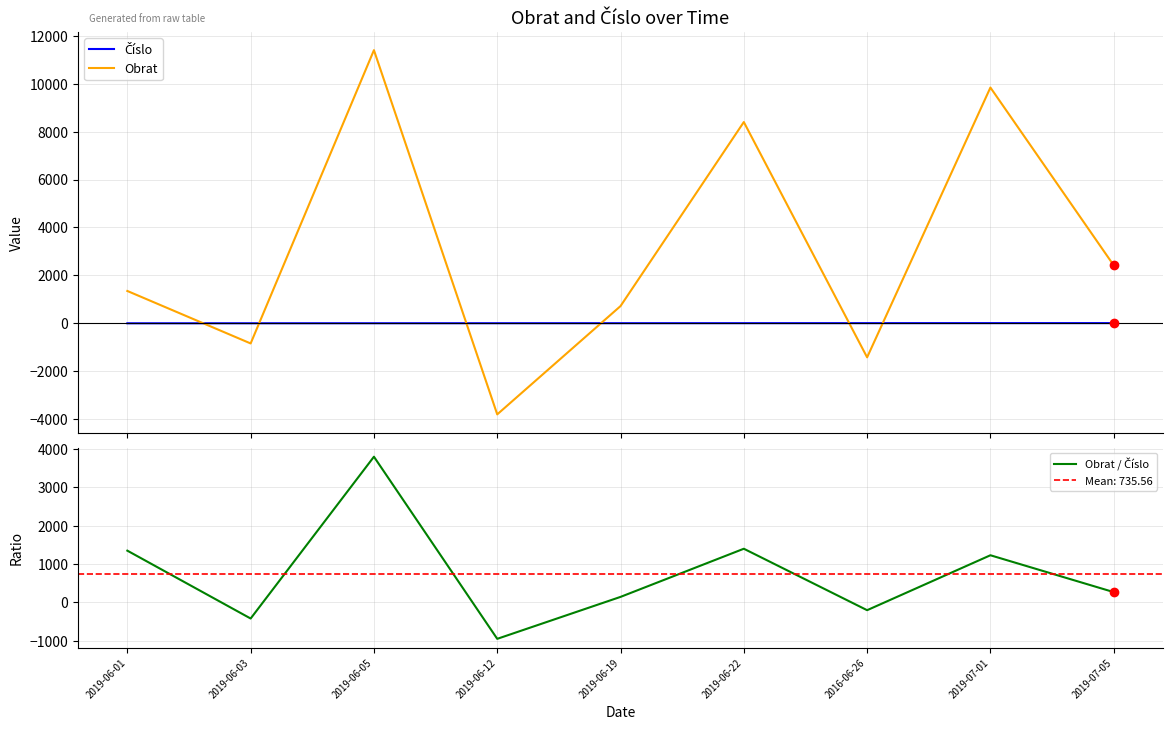

Which series reaches the maximum Y coordinate?

Obrat